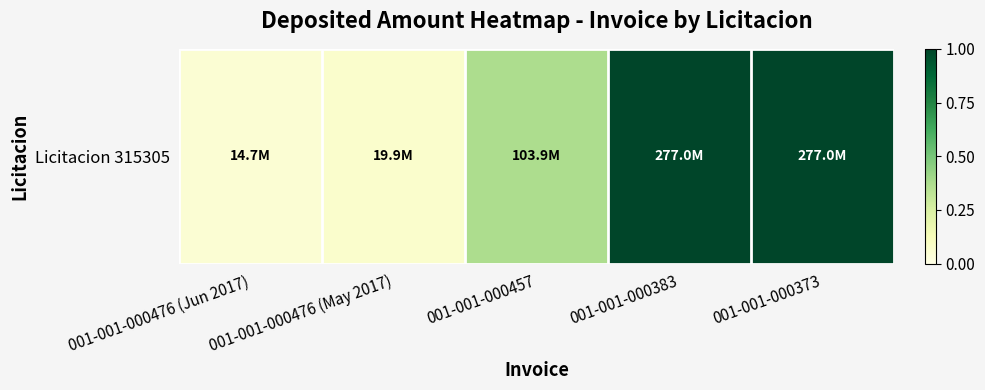

True or false: the data shows 1.0 at 001-001-000383.

True